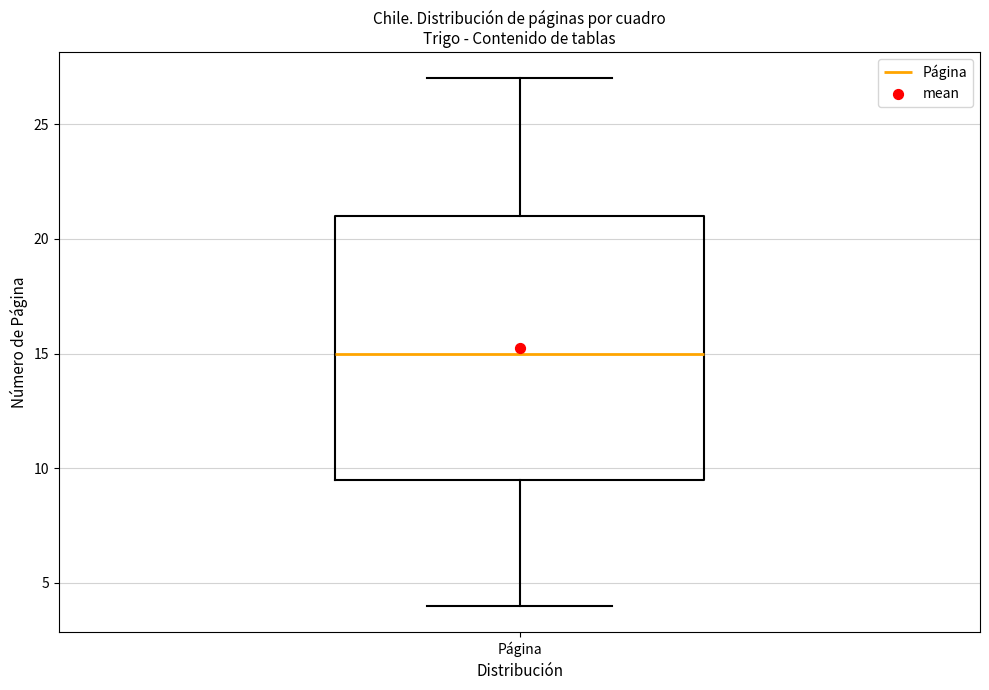

Where does the lower whisker of the box for Página end on the y-axis? The values are not printed on the chart, so give them approximately, as read against the axis.

4.0